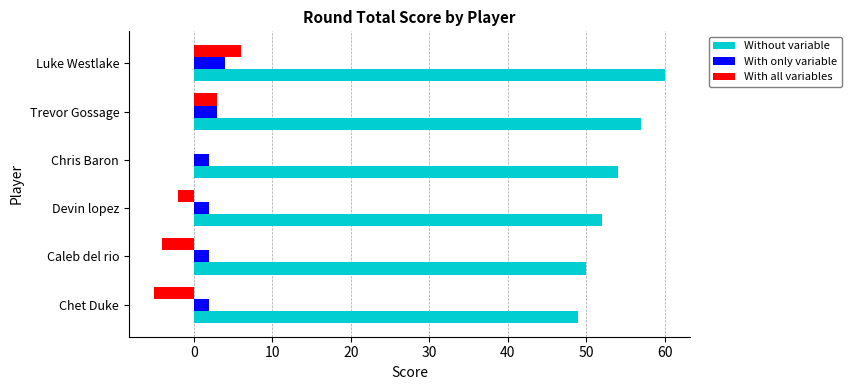

Which label corresponds to the largest value in the chart?

Luke Westlake